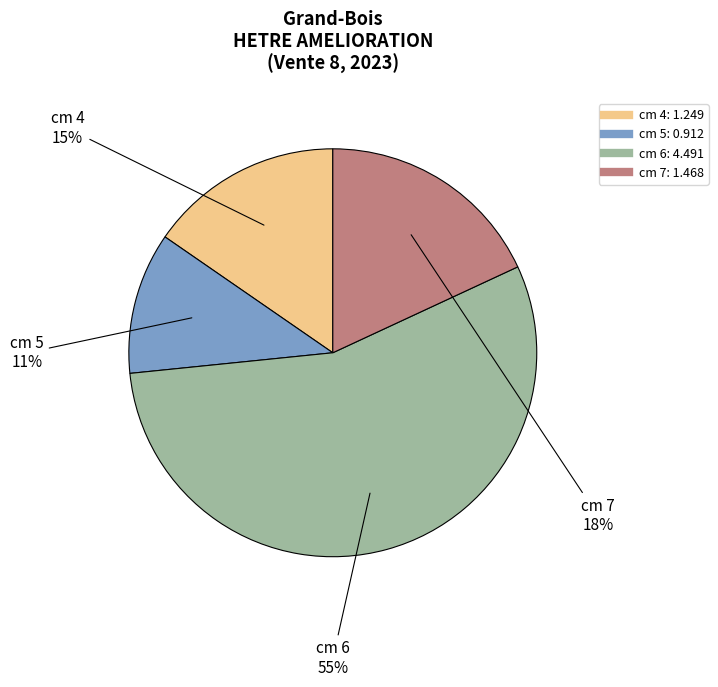

To the nearest percent, what is the difference between the largest and smallest slice percentages?

44%